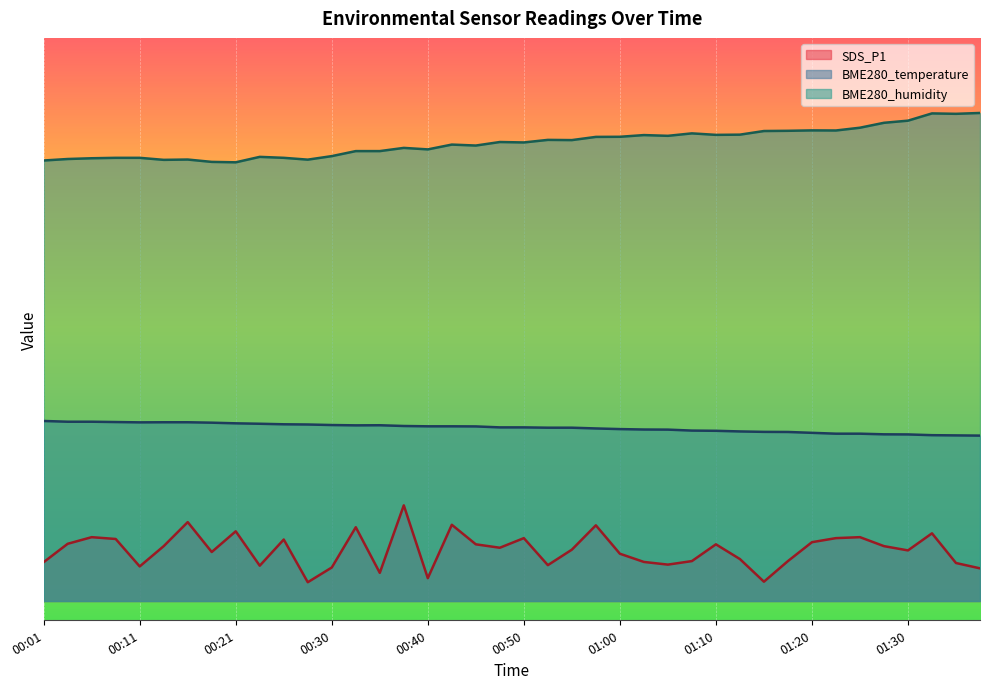

Reading left to right, transcribe all the data shown in this chart.

SDS_P1: 00:01=4.1	00:04=6.1	00:06=6.8	00:08=6.6	00:11=3.7	00:13=5.8	00:16=8.4	00:18=5.2	00:21=7.4	00:23=3.8	00:25=6.6	00:28=2.0	00:30=3.6	00:33=7.9	00:35=3.0	00:38=10.2	00:40=2.4	00:42=8.1	00:45=6.0	00:47=5.7	00:50=6.7	00:52=3.8	00:55=5.5	00:57=8.1	01:00=5.0	01:02=4.2	01:05=3.9	01:08=4.3	01:10=6.0	01:13=4.5	01:15=2.1	01:18=4.3	01:20=6.3	01:23=6.7	01:25=6.8	01:28=5.8	01:30=5.4	01:33=7.2	01:35=4.0	01:38=3.5
BME280_temperature: 00:01=19.2	00:04=19.1	00:06=19.1	00:08=19.1	00:11=19.0	00:13=19.0	00:16=19.0	00:18=19.0	00:21=18.9	00:23=18.9	00:25=18.8	00:28=18.8	00:30=18.8	00:33=18.7	00:35=18.7	00:38=18.6	00:40=18.6	00:42=18.6	00:45=18.6	00:47=18.5	00:50=18.5	00:52=18.5	00:55=18.5	00:57=18.4	01:00=18.3	01:02=18.3	01:05=18.3	01:08=18.2	01:10=18.1	01:13=18.1	01:15=18.0	01:18=18.0	01:20=17.9	01:23=17.8	01:25=17.8	01:28=17.8	01:30=17.7	01:33=17.7	01:35=17.6	01:38=17.6
BME280_humidity: 00:01=46.9	00:04=47.1	00:06=47.2	00:08=47.2	00:11=47.2	00:13=47.0	00:16=47.0	00:18=46.8	00:21=46.7	00:23=47.3	00:25=47.2	00:28=47.0	00:30=47.4	00:33=47.9	00:35=47.9	00:38=48.3	00:40=48.1	00:42=48.6	00:45=48.5	00:47=48.9	00:50=48.9	00:52=49.1	00:55=49.1	00:57=49.5	01:00=49.5	01:02=49.6	01:05=49.6	01:08=49.8	01:10=49.7	01:13=49.7	01:15=50.1	01:18=50.1	01:20=50.1	01:23=50.1	01:25=50.4	01:28=51.0	01:30=51.2	01:33=52.0	01:35=51.9	01:38=52.0